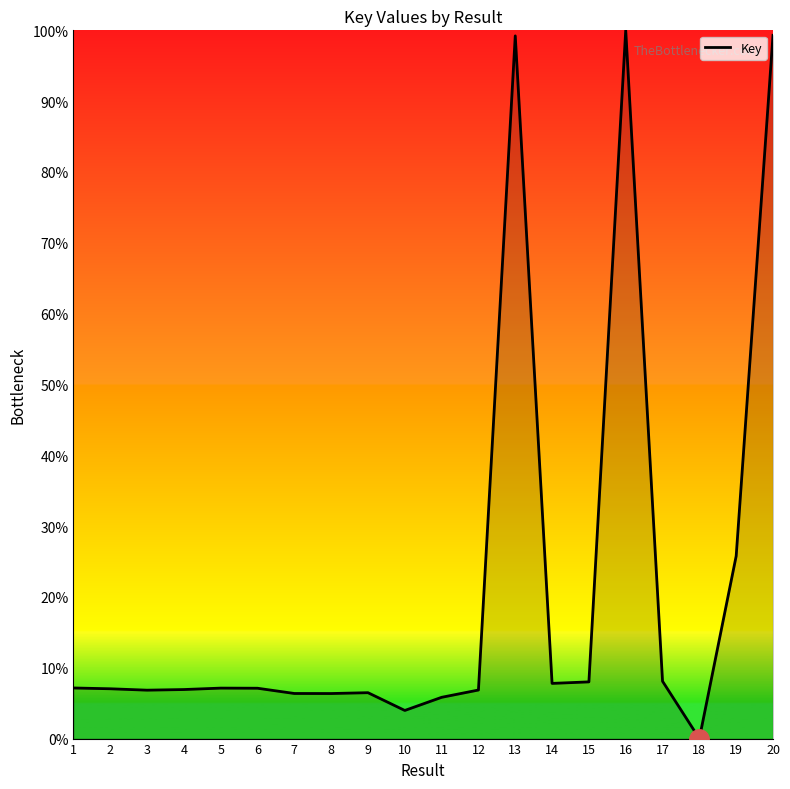

How many lines are shown in the chart?

1